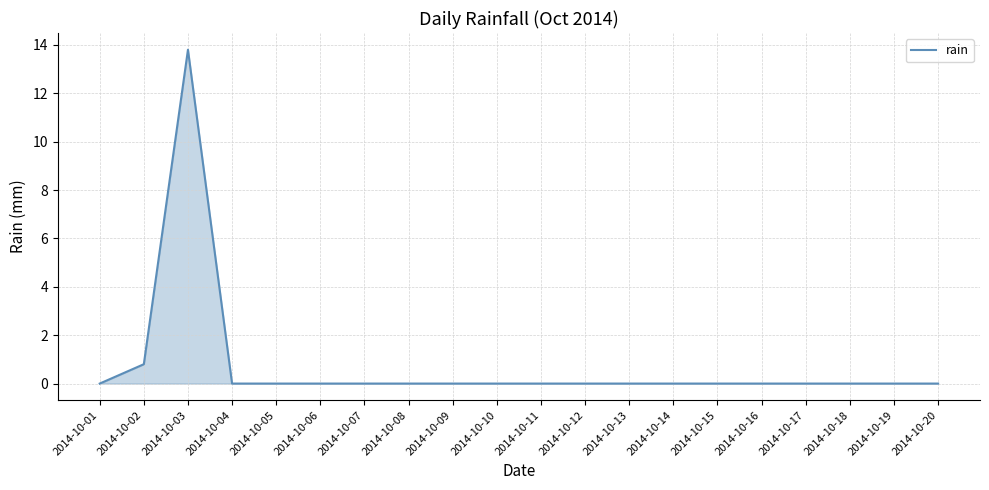

At which category does the chart reach its peak across all series?

2014-10-03